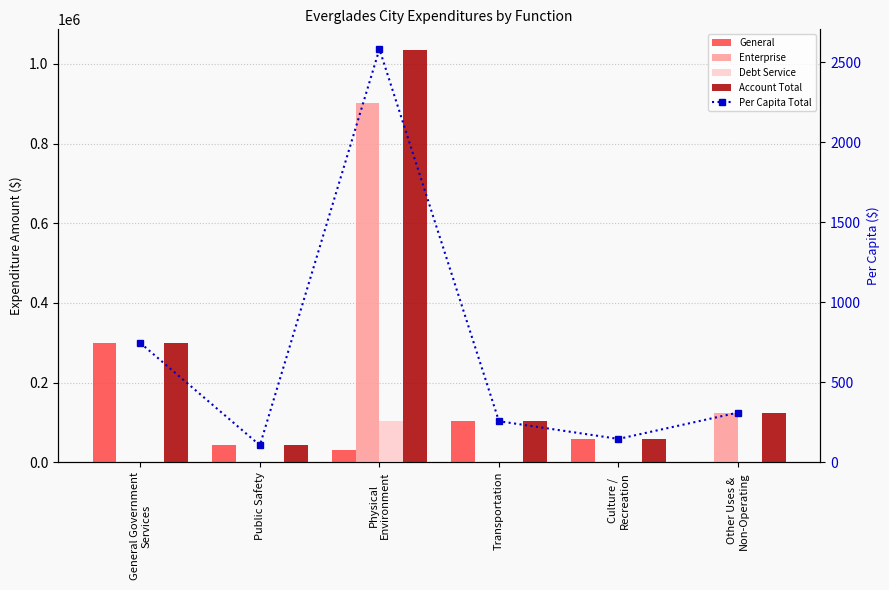

At which label does Enterprise reach its minimum?

General Government
Services